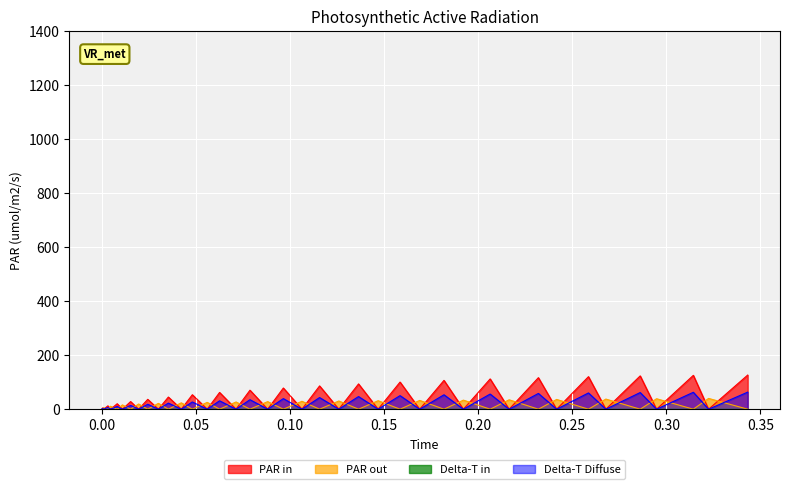

What is the greatest value displayed?

126.4